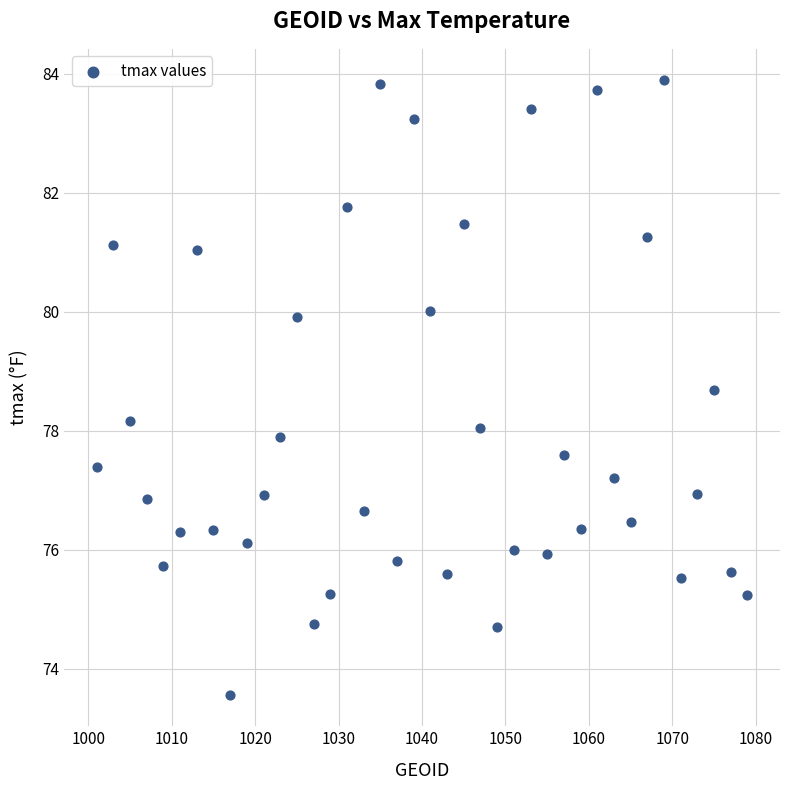

What is the range of X values (max minus min)?

78.0